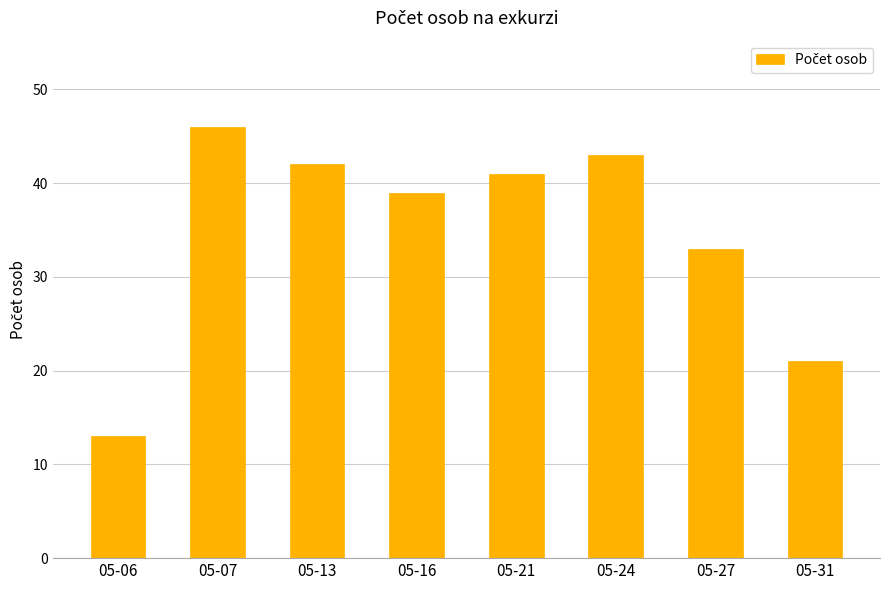

Which category has the highest value across all series?

05-07